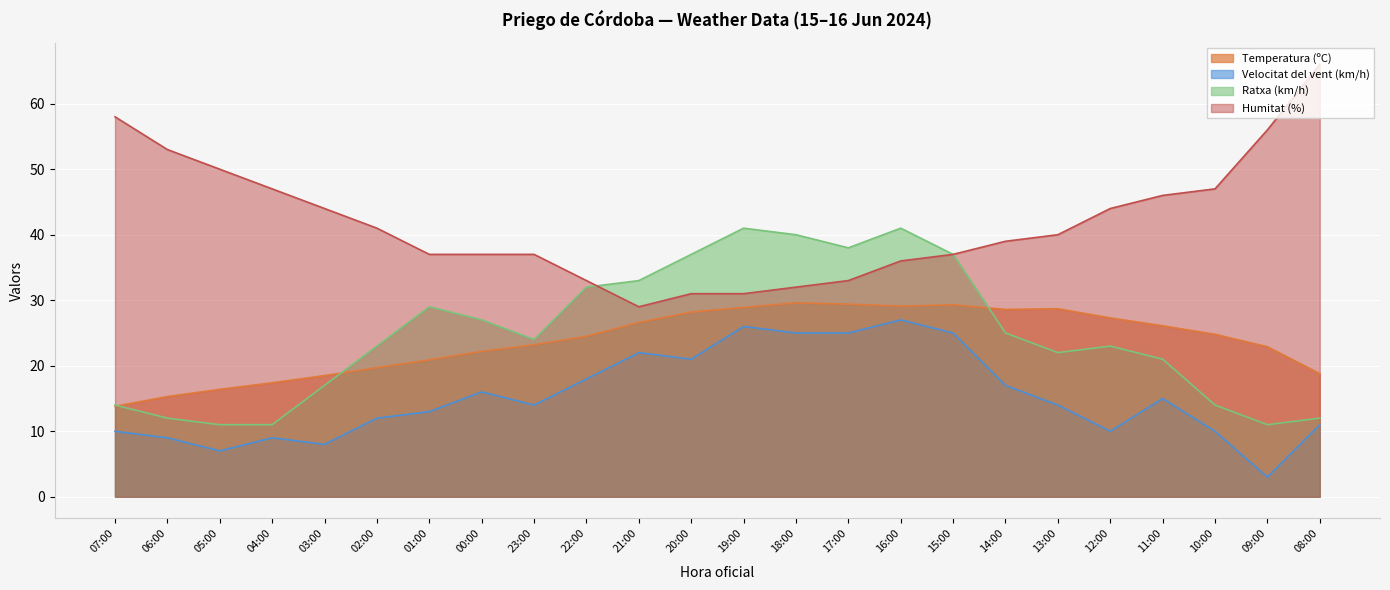

How many values in the Humitat (%) series are below 40?

12